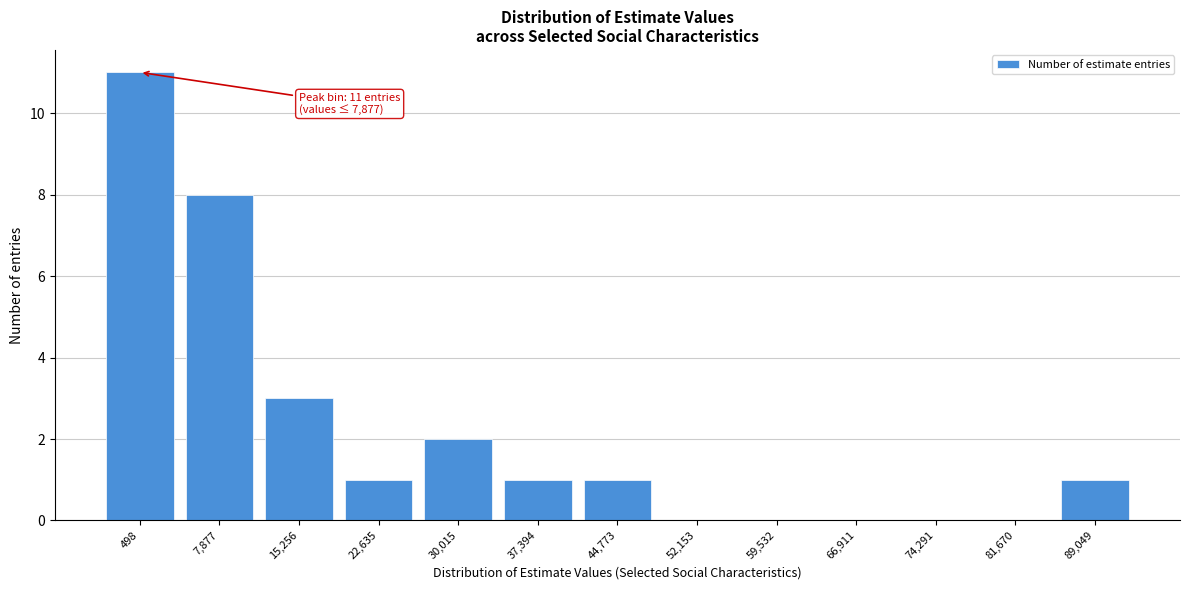

Reading left to right, transcribe all the data shown in this chart.

498=11	7,877=8	15,256=3	22,635=1	30,015=2	37,394=1	44,773=1	52,153=0	59,532=0	66,911=0	74,291=0	81,670=0	89,049=1